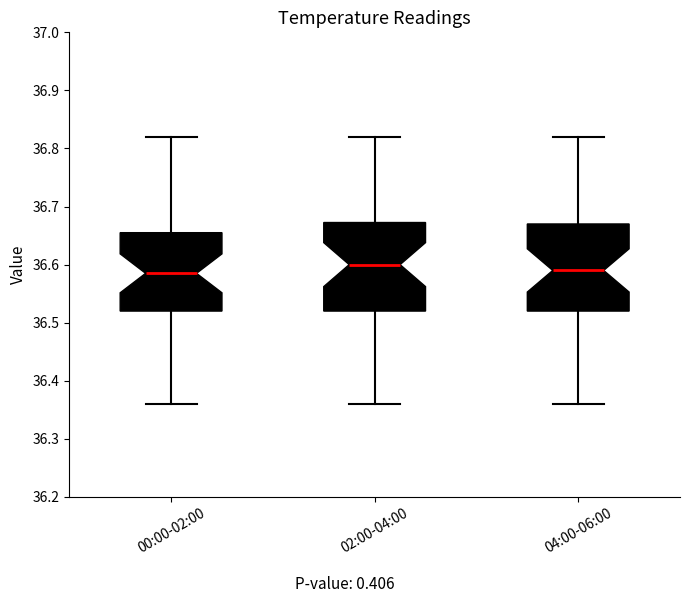

Reading left to right, transcribe this box plot: for each box, give where its median line is, the range the box spans, and where its two whiskers end, as read against the y-axis. The values are not printed on the chart, so give them approximately, as read against the axis.

00:00-02:00: median 36.59, box 36.52 to 36.66, whiskers 36.36 to 36.82
02:00-04:00: median 36.60, box 36.52 to 36.67, whiskers 36.36 to 36.82
04:00-06:00: median 36.59, box 36.52 to 36.67, whiskers 36.36 to 36.82